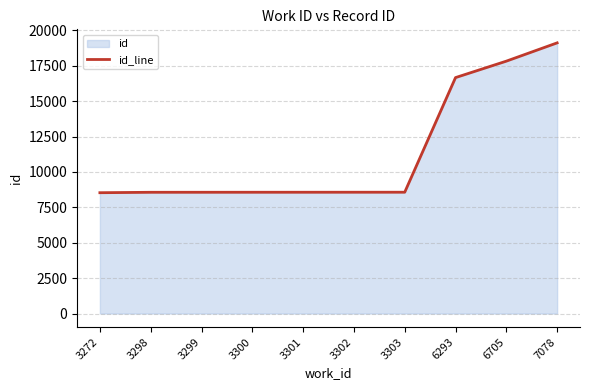

Which category has the lowest value across all series?

3272